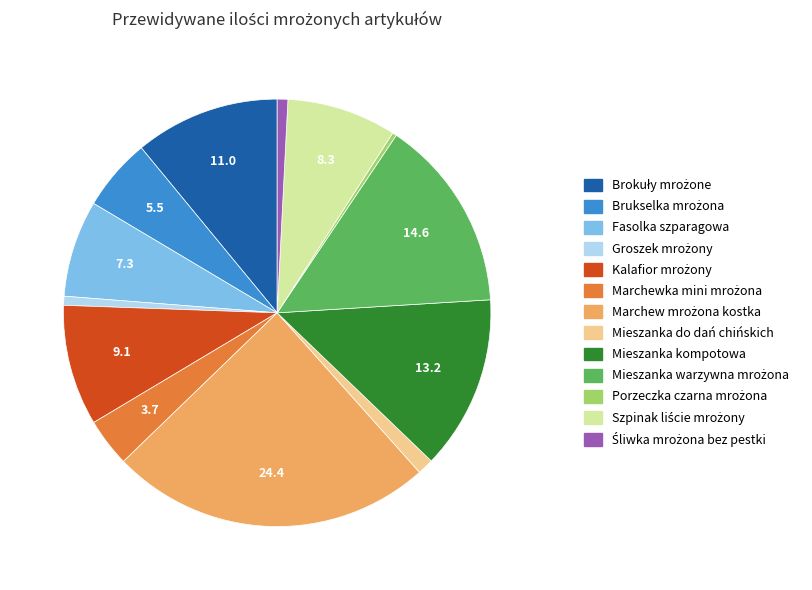

True or false: Mieszanka do dań chińskich accounts for 11% of the total.

False